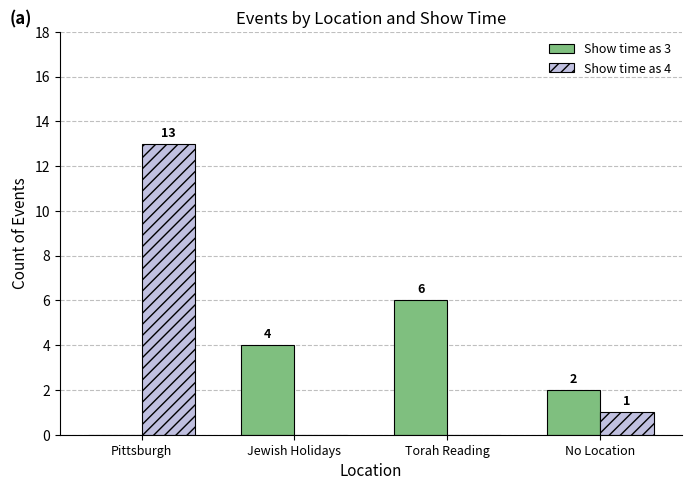

Reading left to right, list all the values displayed in this chart.

Show time as 3: Pittsburgh=0	Jewish Holidays=4	Torah Reading=6	No Location=2
Show time as 4: Pittsburgh=13	Jewish Holidays=0	Torah Reading=0	No Location=1